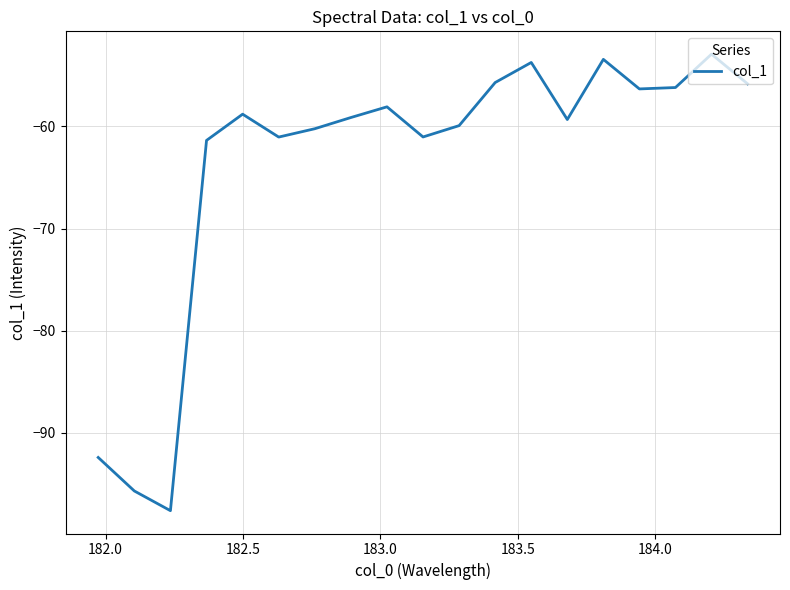

What is the minimum value shown in the chart?

-97.6